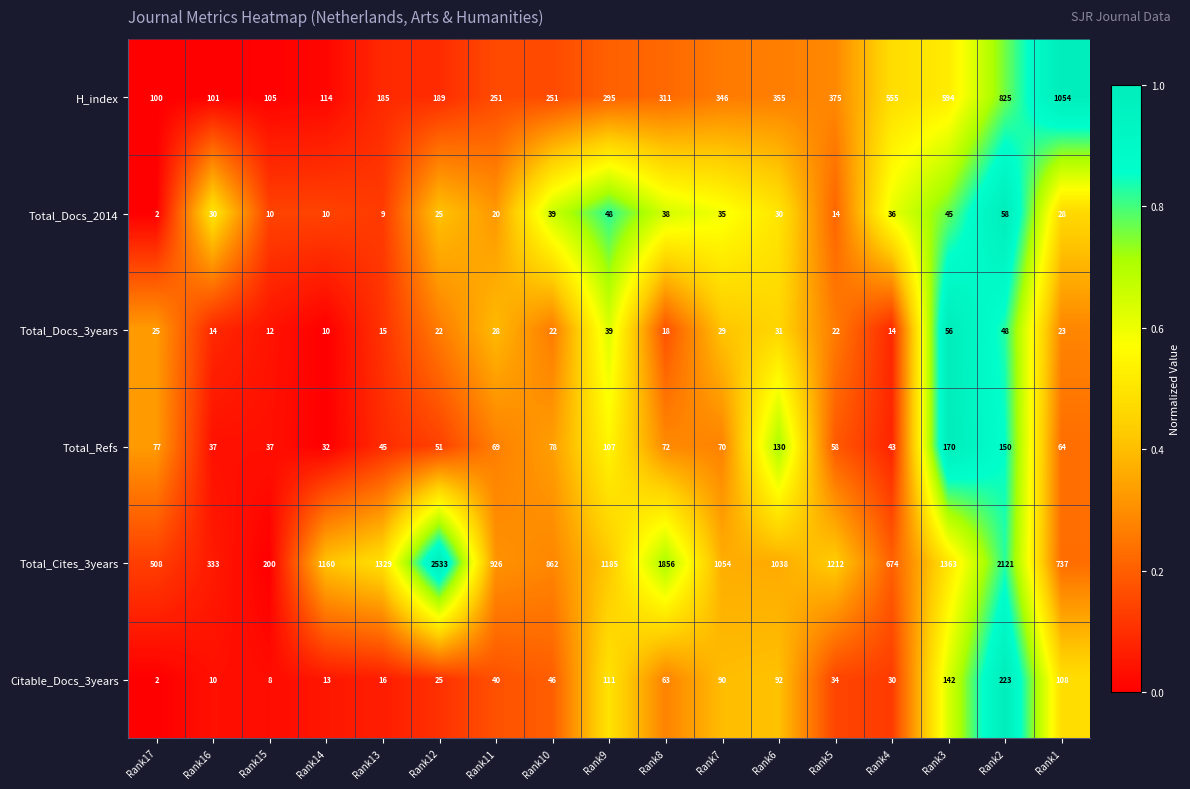

The value of Total_Refs at Rank4 is 43. True or false?

True